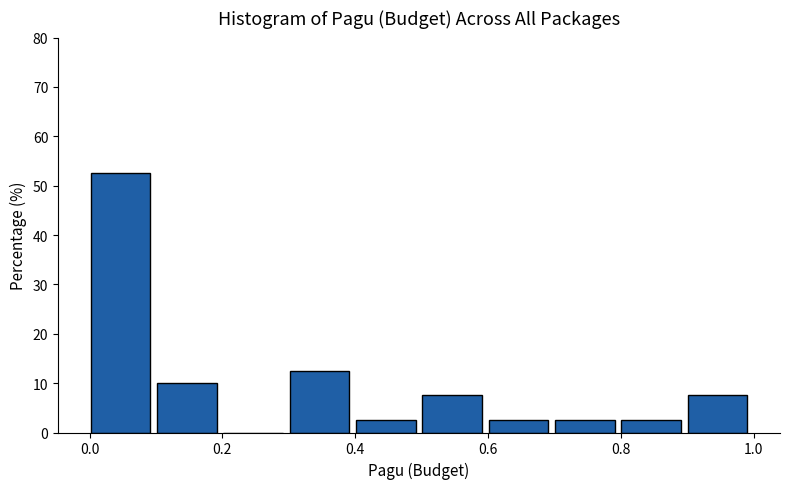

Over which range of the x-axis is the bar tallest?

0.0 to 0.1